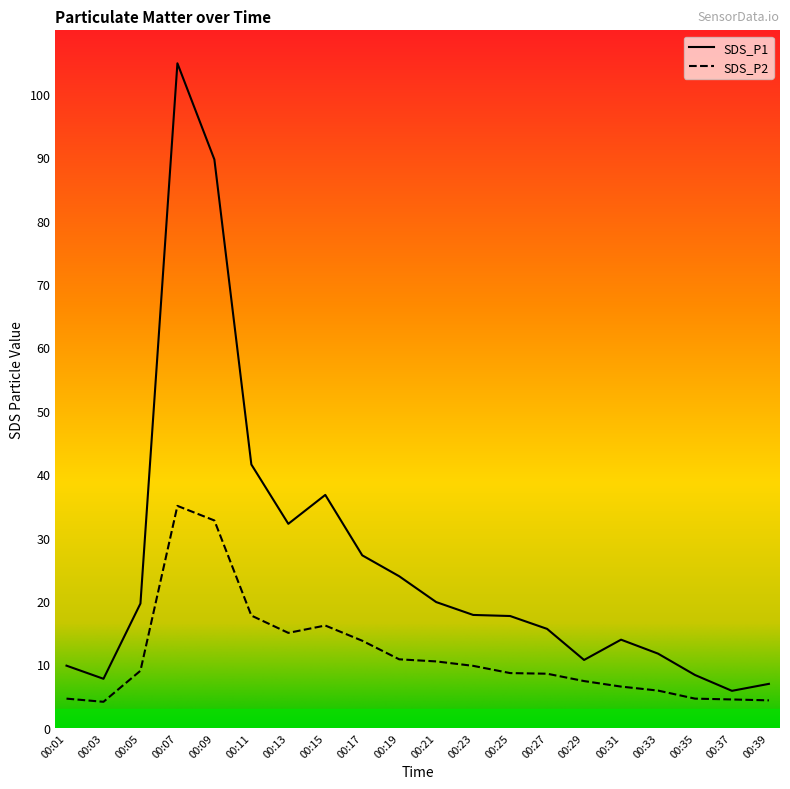

What is the lowest value of the SDS_P2 series?

4.1